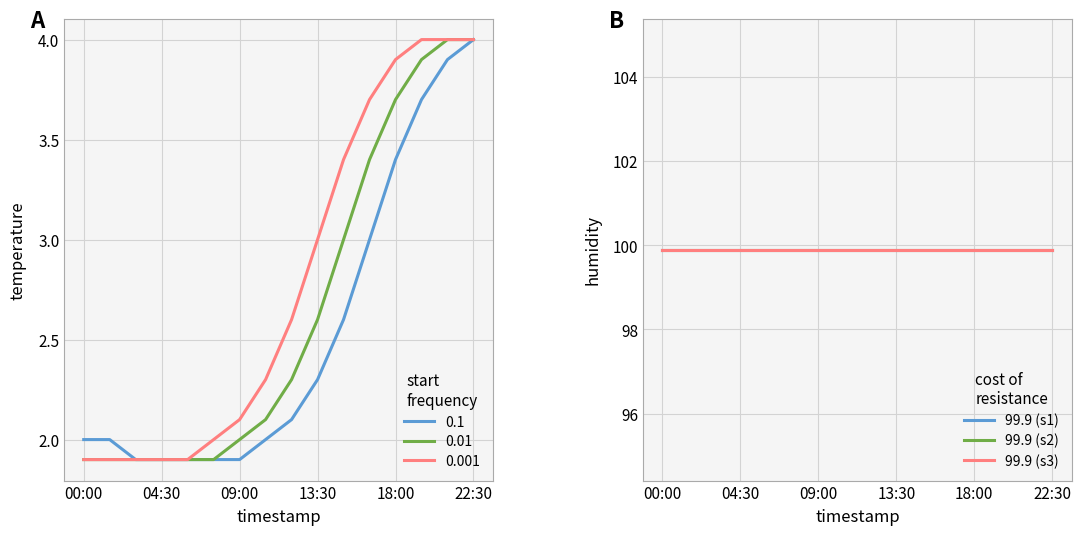

What is the difference between the maximum and minimum values?

2.1